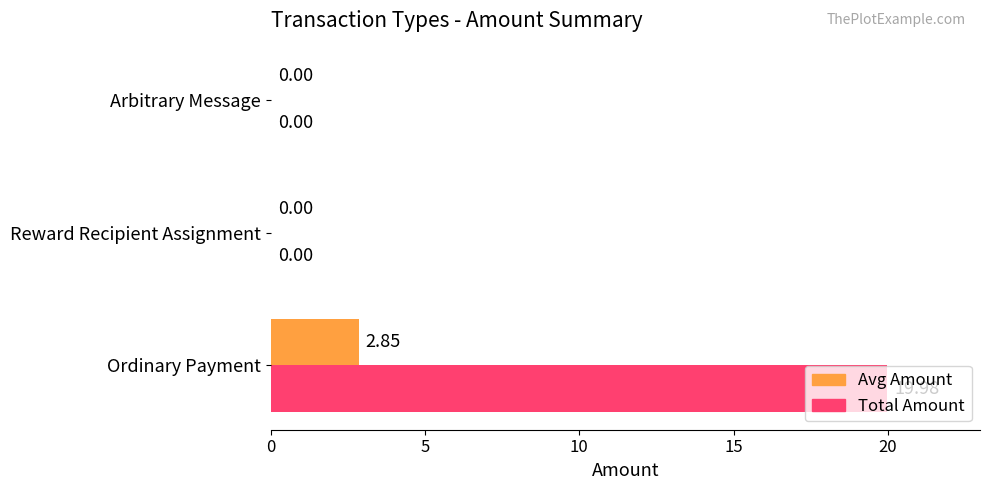

At which label does Total Amount reach its peak?

Ordinary Payment